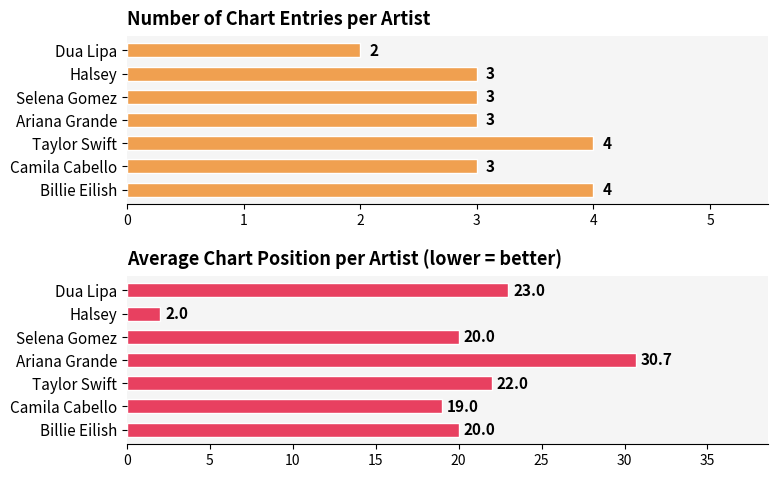

Which series changed the most between Camila Cabello and Taylor Swift?

Average Chart Position